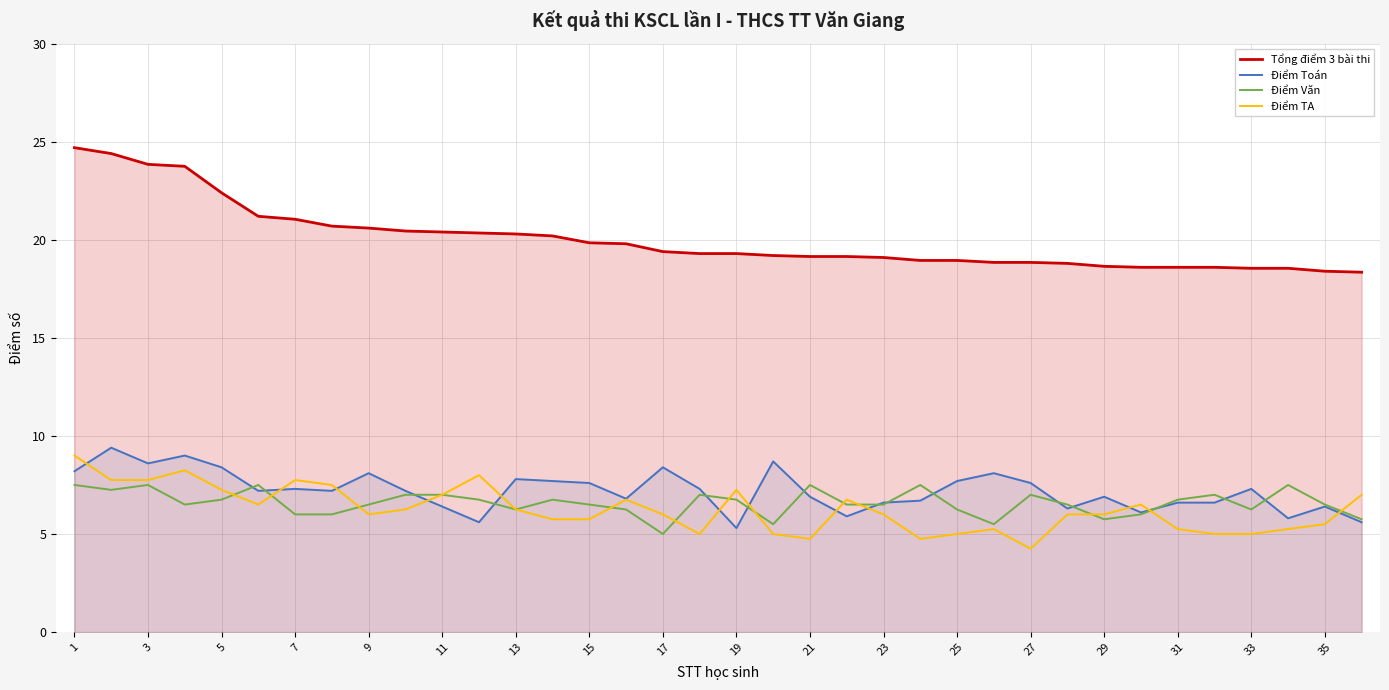

Where is the first local minimum for Điểm Toán?

3